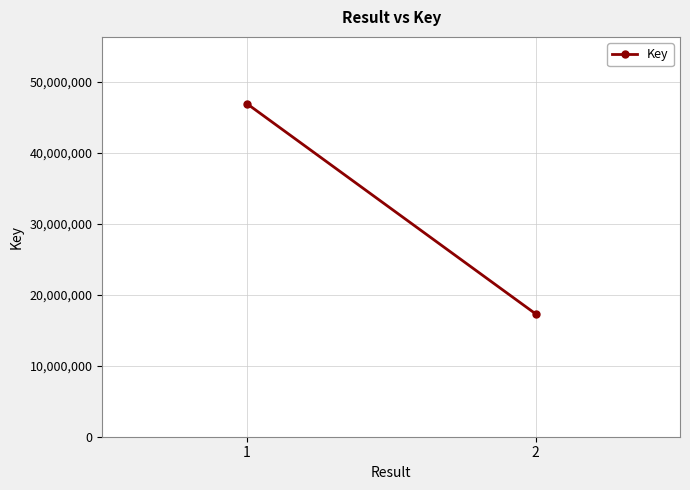

What is the difference between the maximum and minimum values?

29652191